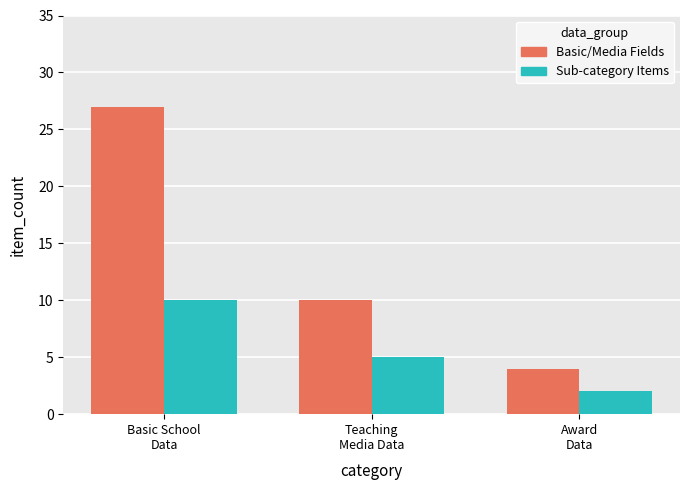

Does the chart contain any negative values?

No